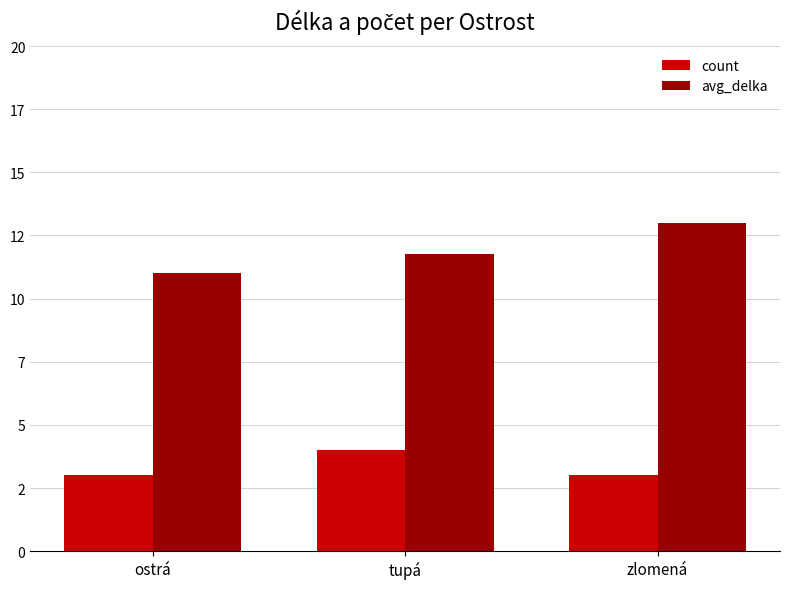

What is the smallest value displayed?

3.0